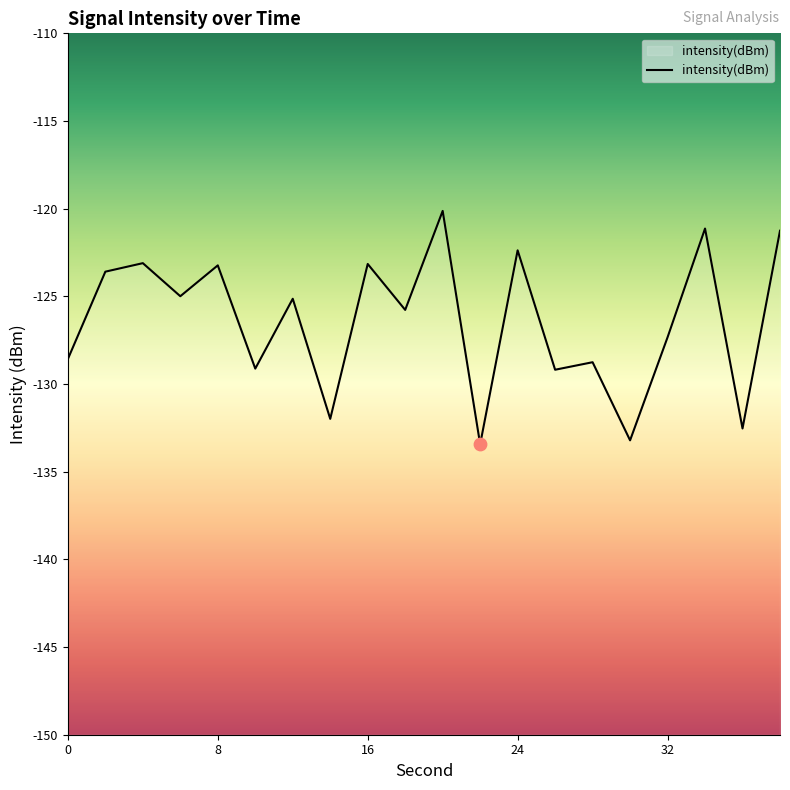

What is the change in value from 22 to 26?

+4.3